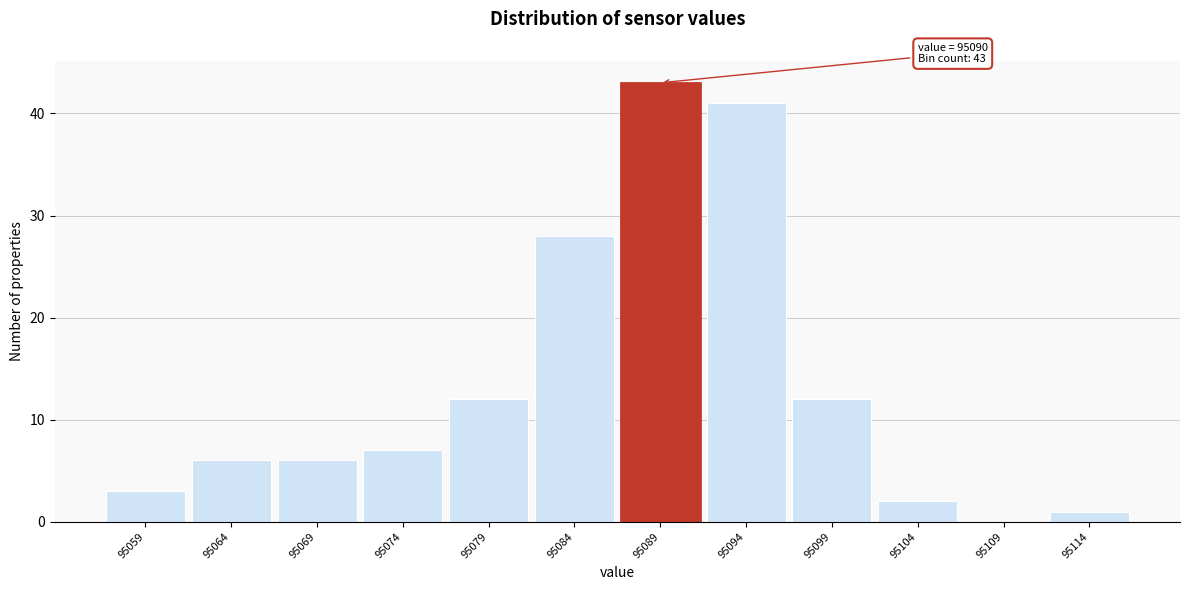

Reading left to right, list all the values displayed in this chart.

95059=3	95064=6	95069=6	95074=7	95079=12	95084=28	95089=43	95094=41	95099=12	95104=2	95109=0	95114=1